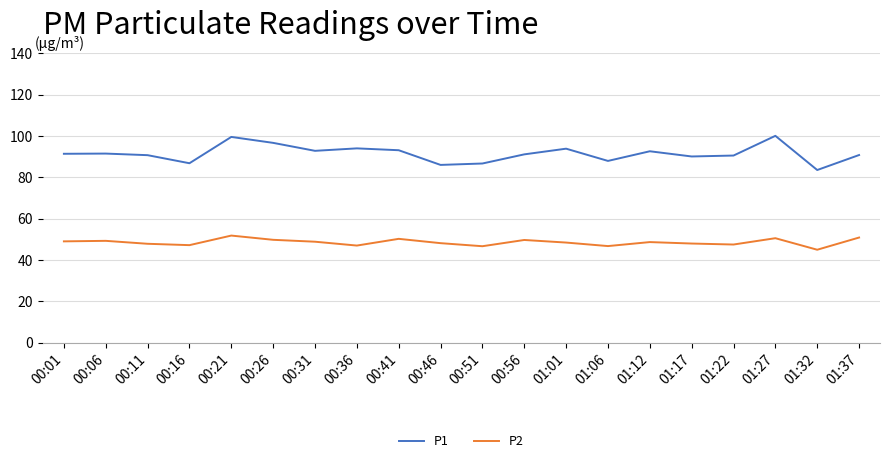

What position from the right is 01:06?

7